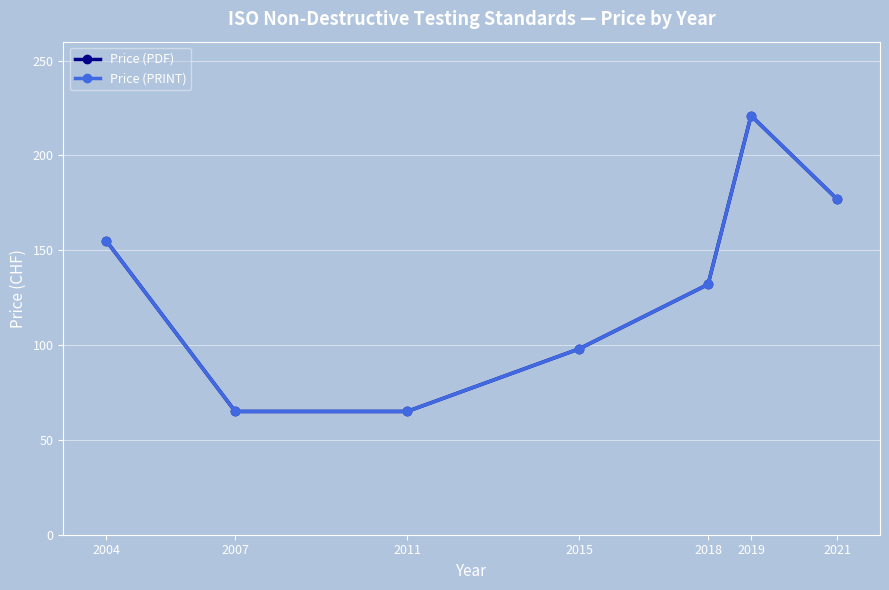

Which series has the widest spread of values?

Price (PDF)